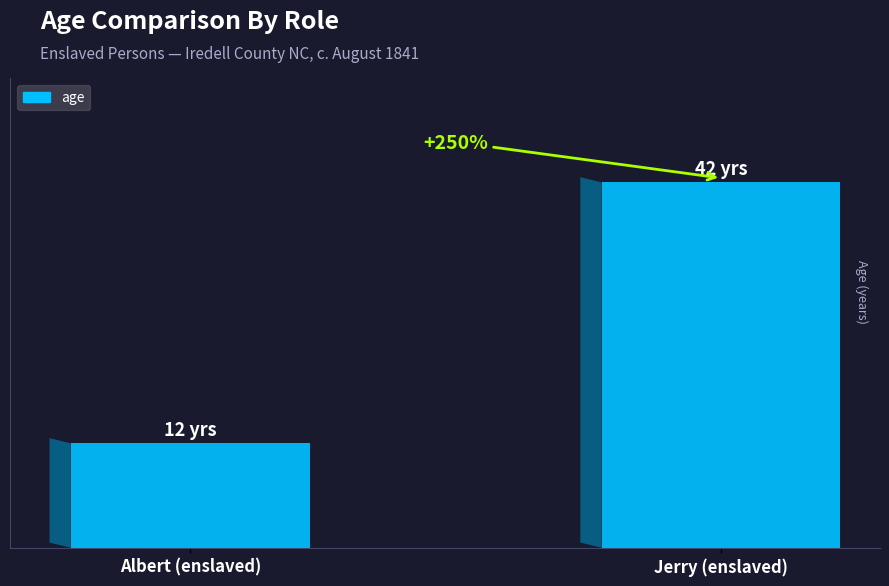

Are the bars horizontal?

No